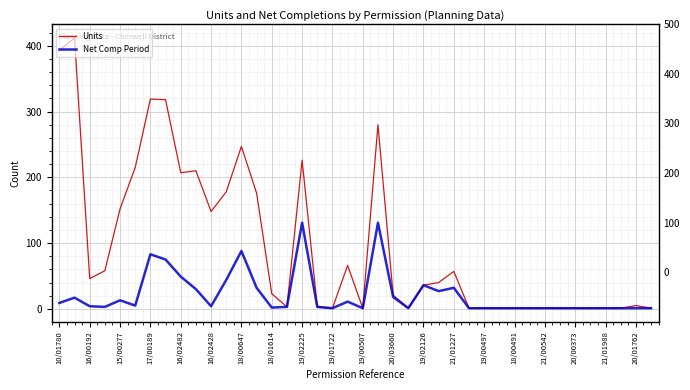

At 27, list the series in order from smallest to largest.

Units, Net Comp Period